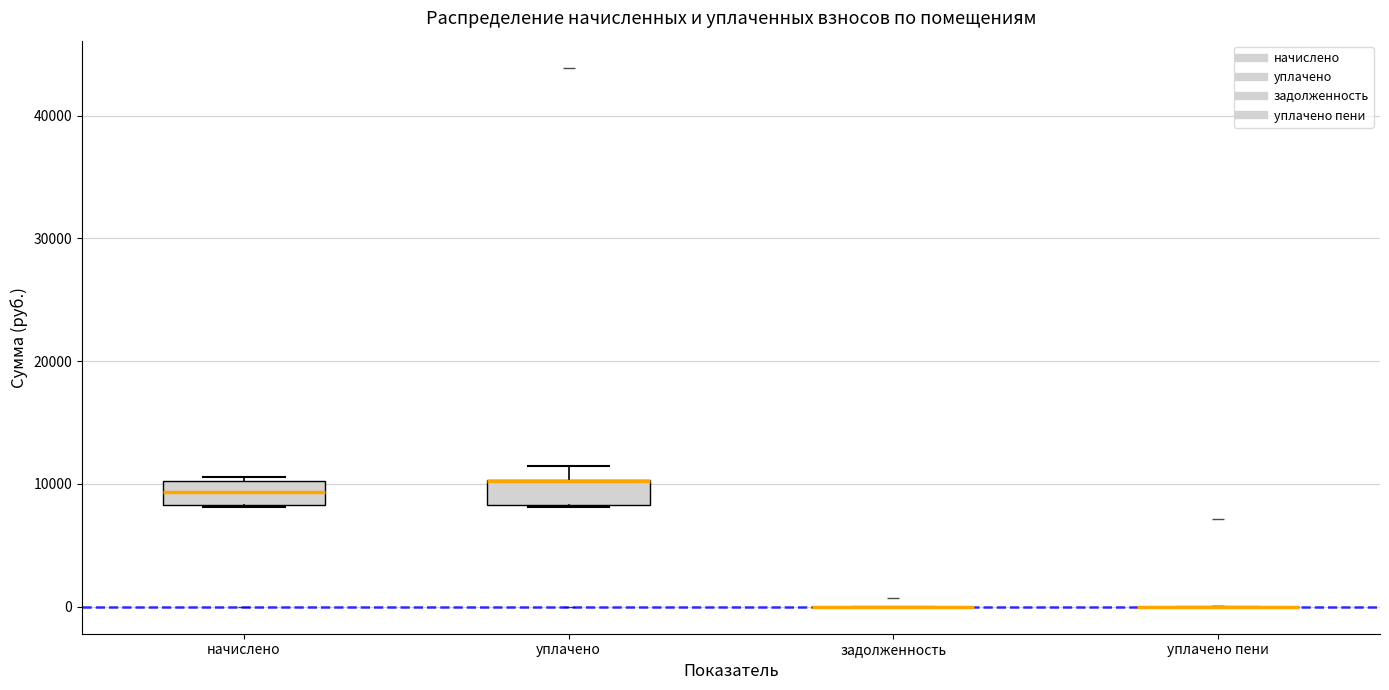

Reading left to right, transcribe this box plot: for each box, give where its median line is, the range the box spans, and where its two whiskers end, as read against the y-axis. The values are not printed on the chart, so give them approximately, as read against the axis.

начислено: median 9000, box 8000 to 10000, whiskers 8000 to 11000
уплачено: median 10000 (drawn on the box's upper edge), box 8000 to 10000, whiskers 8000 to 11000
задолженность: box collapsed to a line at 0, whiskers 0 to 0
уплачено пени: box collapsed to a line at 0, whiskers 0 to 0